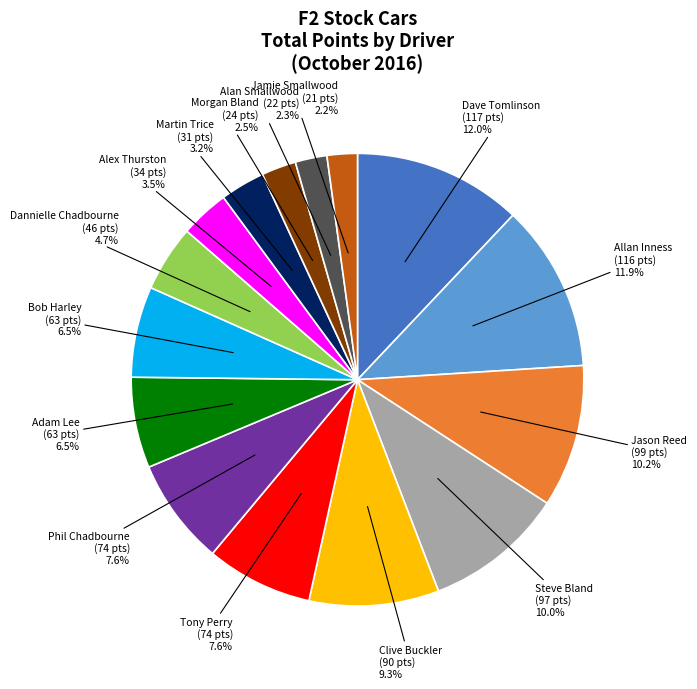

How many segments does this pie chart have?

15